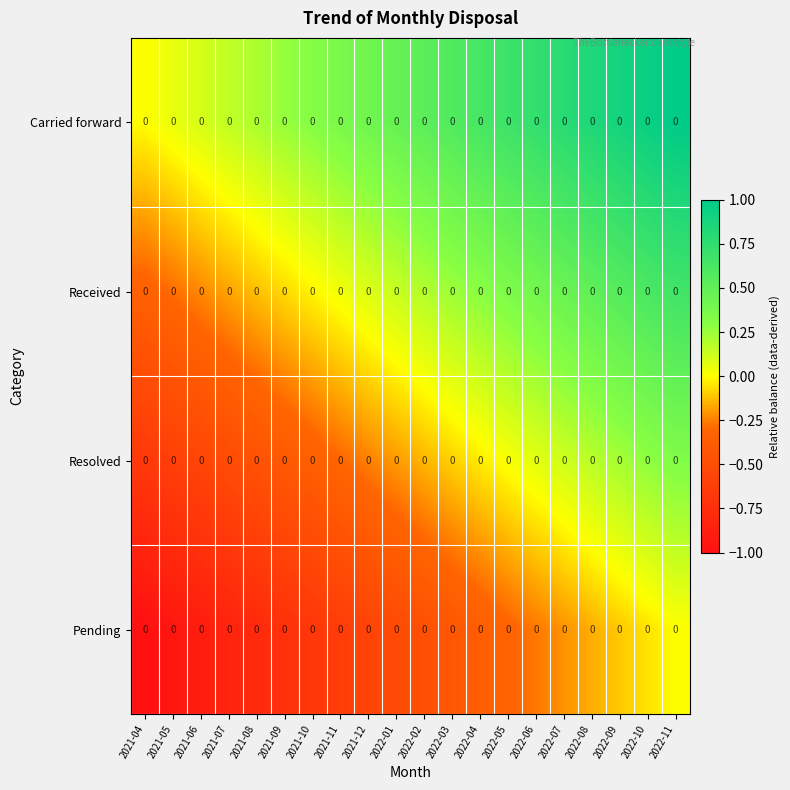

How many series are shown in this chart?

4